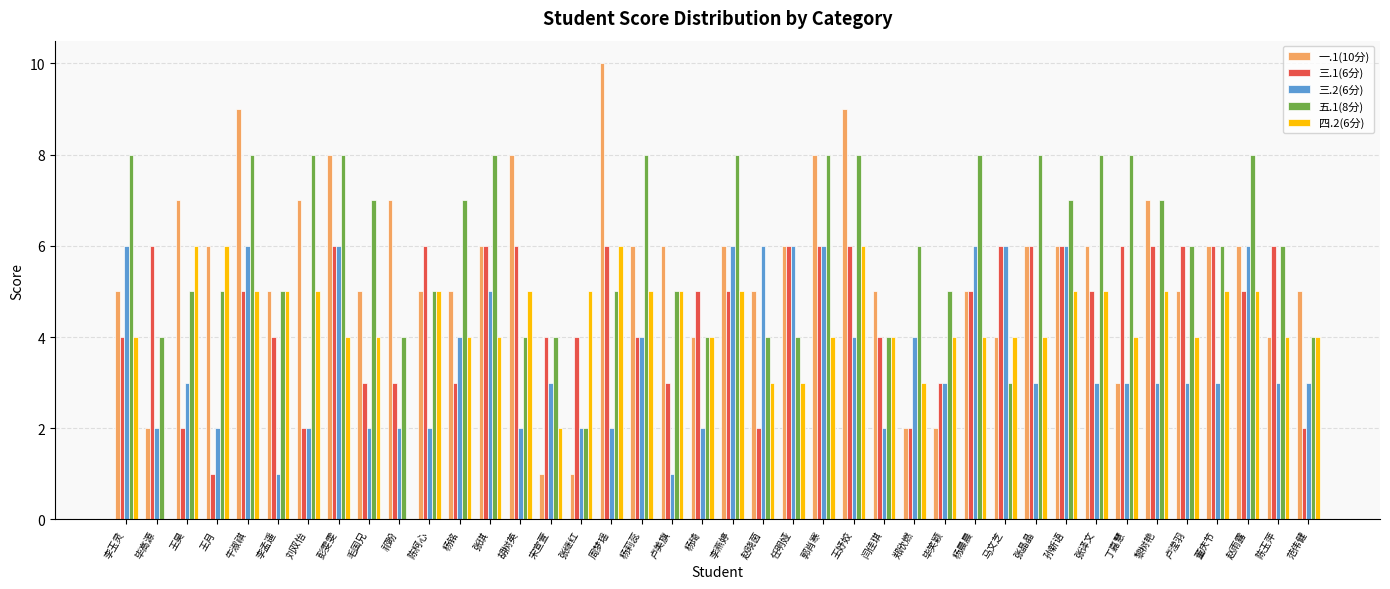

What is the highest value of the 一.1(10分) series?

10